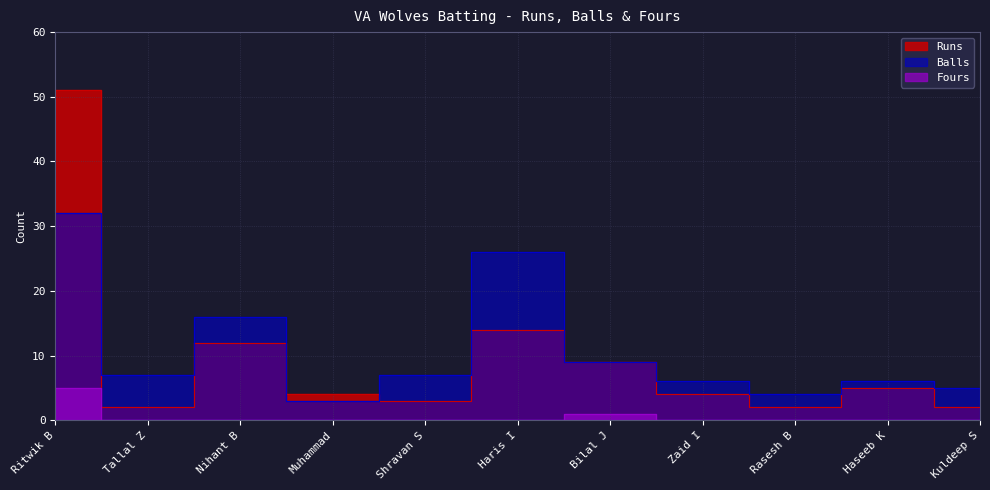

What is the difference between the maximum and minimum values in the Fours series?

5